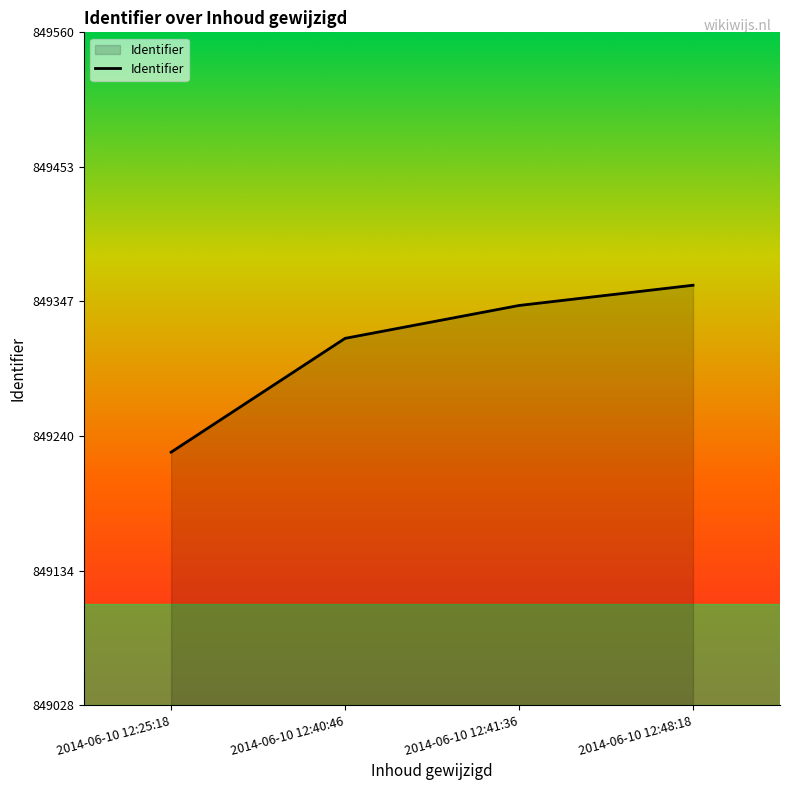

What is the minimum value shown in the chart?

849228